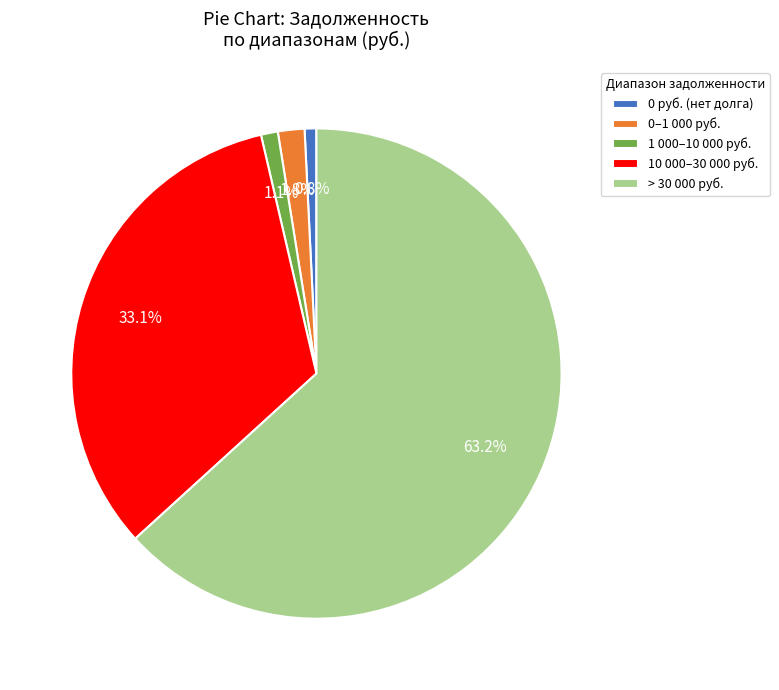

To the nearest percent, what is the average slice percentage?

20%